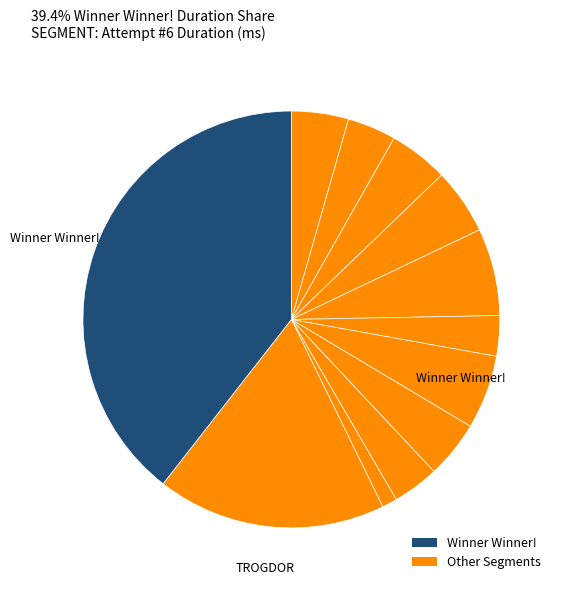

Is there any slice that represents more than half of the pie?

No